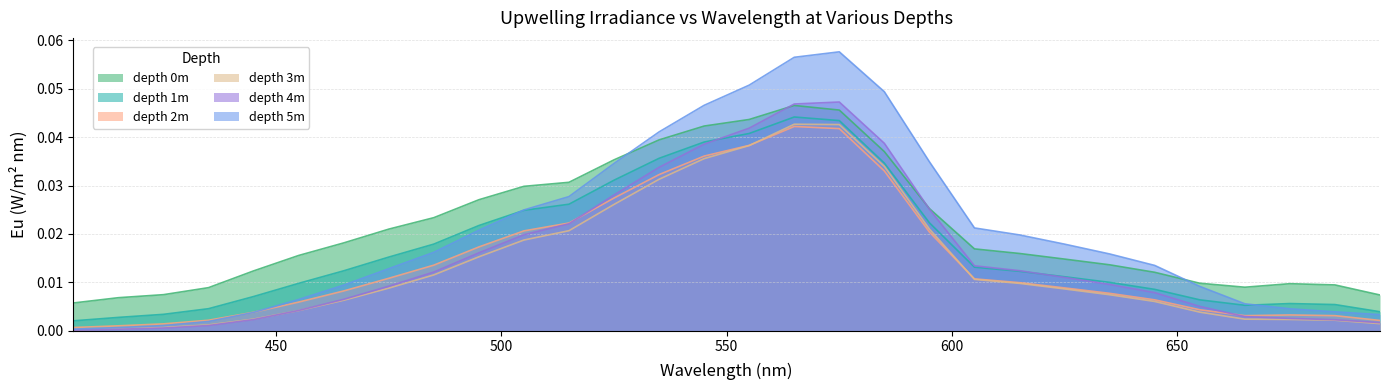

Which category has the lowest value in the depth 2m series?

405